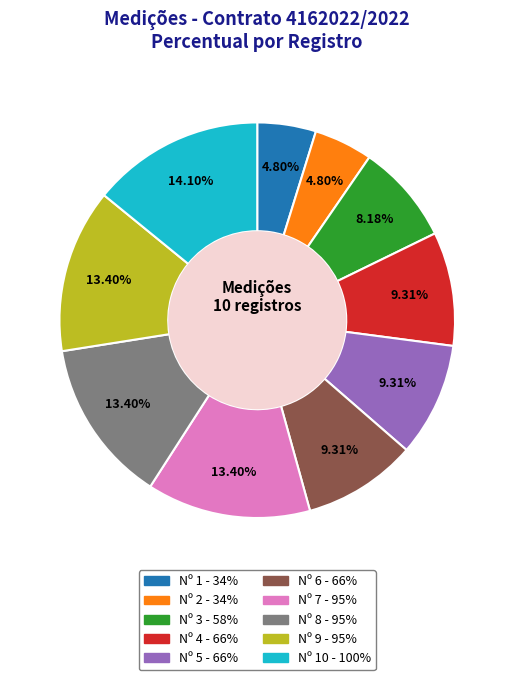

Is there any slice that represents more than half of the pie?

No